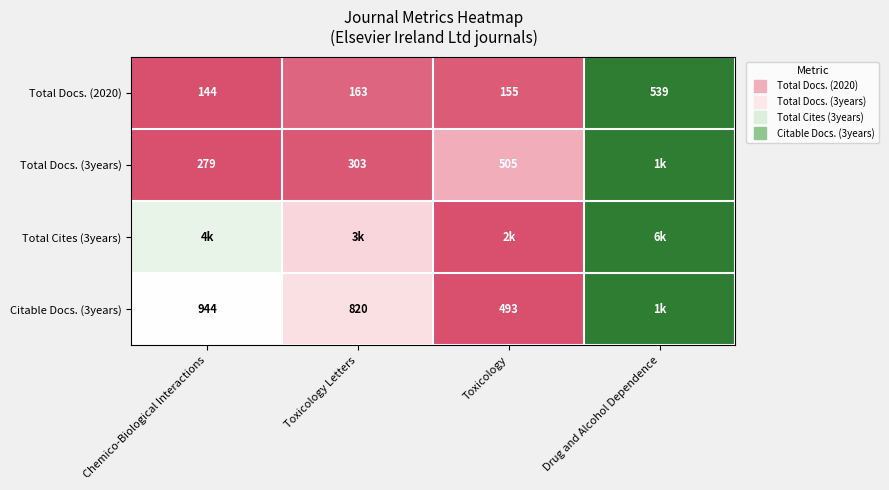

At which label does Total Cites (3years) reach its peak?

Drug and Alcohol Dependence